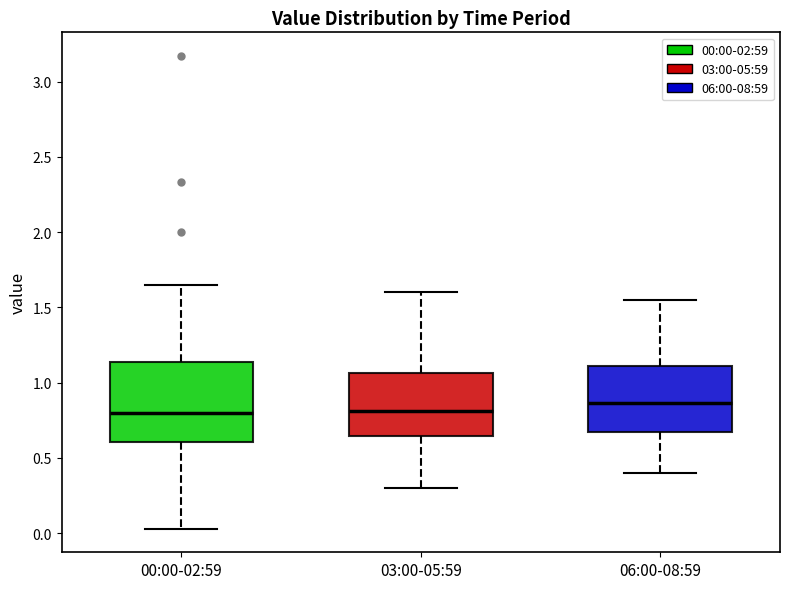

Where is the upper edge of the box for 06:00-08:59 on the y-axis? The values are not printed on the chart, so give them approximately, as read against the axis.

1.10